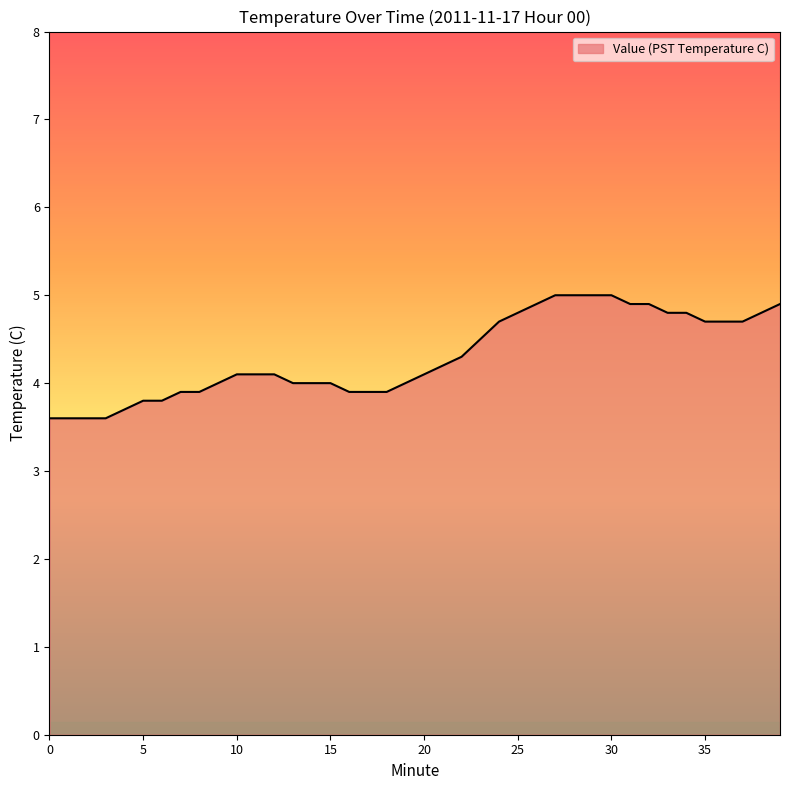

What is the difference between the maximum and minimum values?

1.4